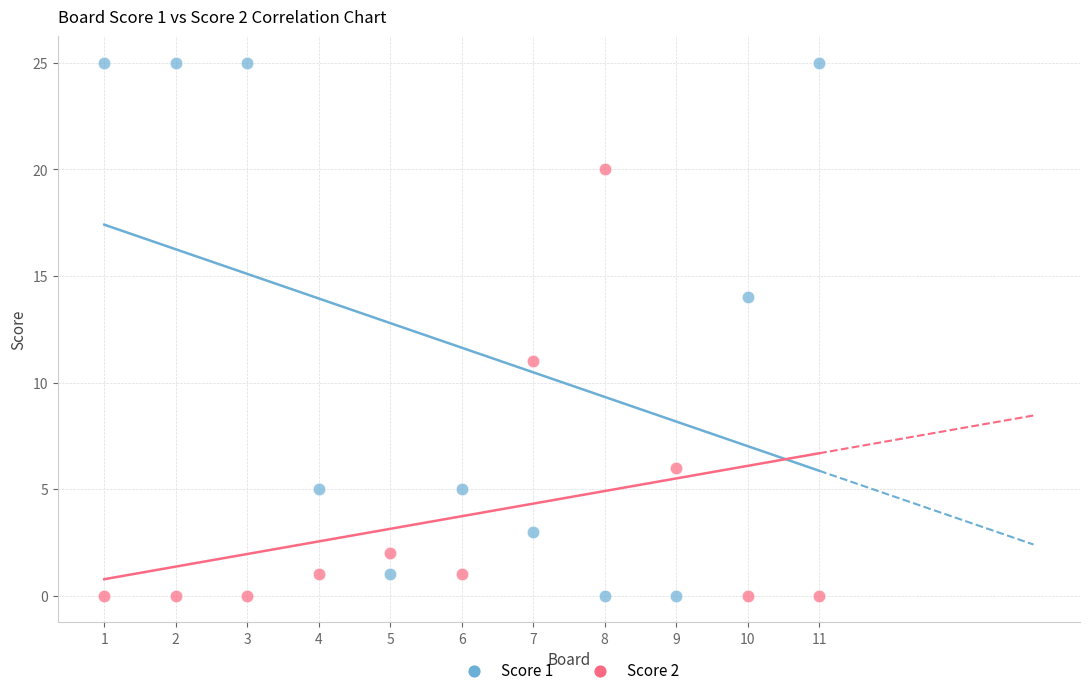

Which series reaches the maximum Y coordinate?

Score 1